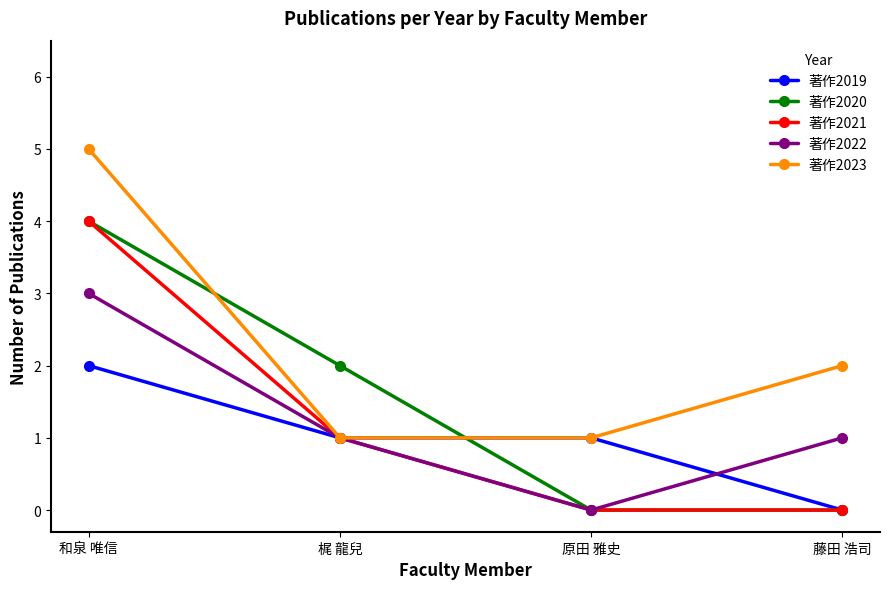

What is the average value of the 著作2021 series?

1